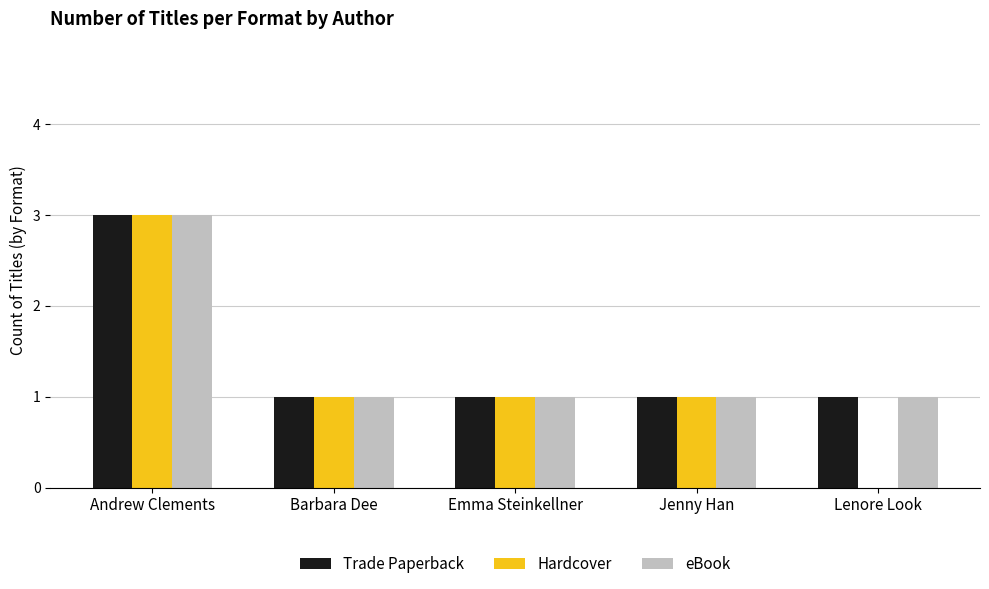

What is the greatest value displayed?

3